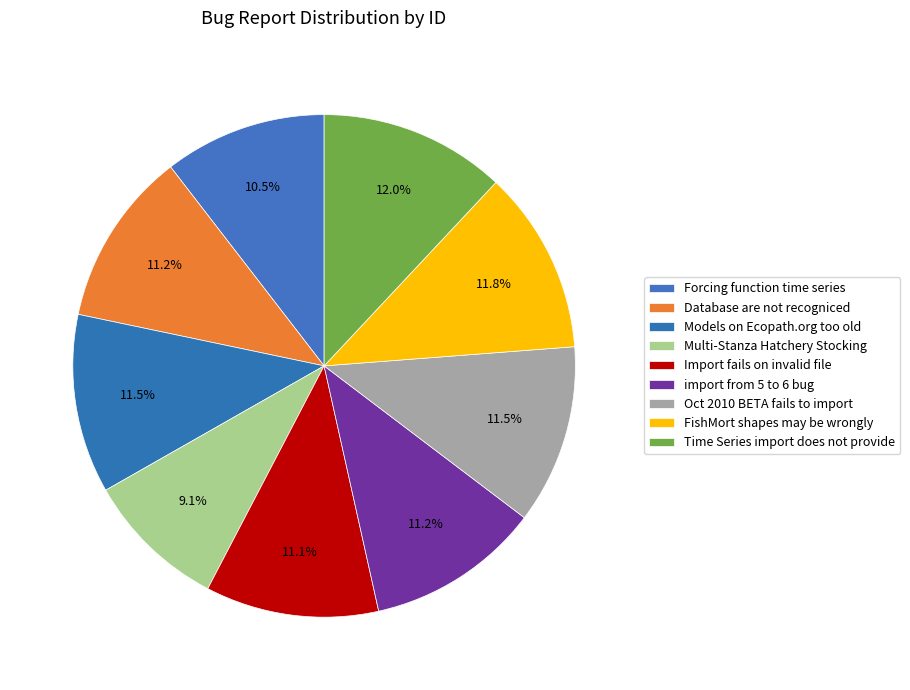

How many slices are in this pie chart?

9